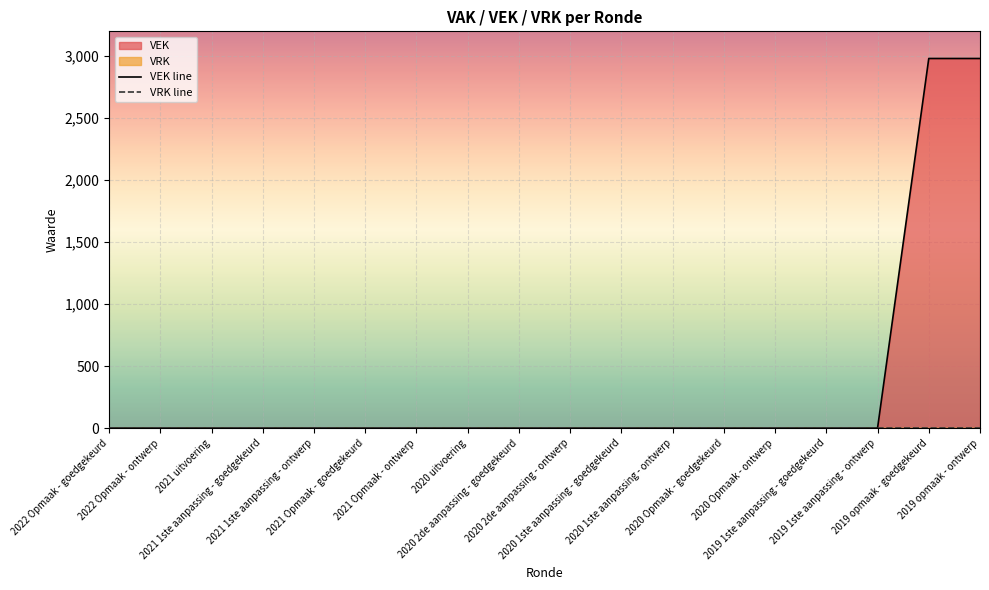

What is the label of the 11th point from the left?

2020 1ste aanpassing - goedgekeurd